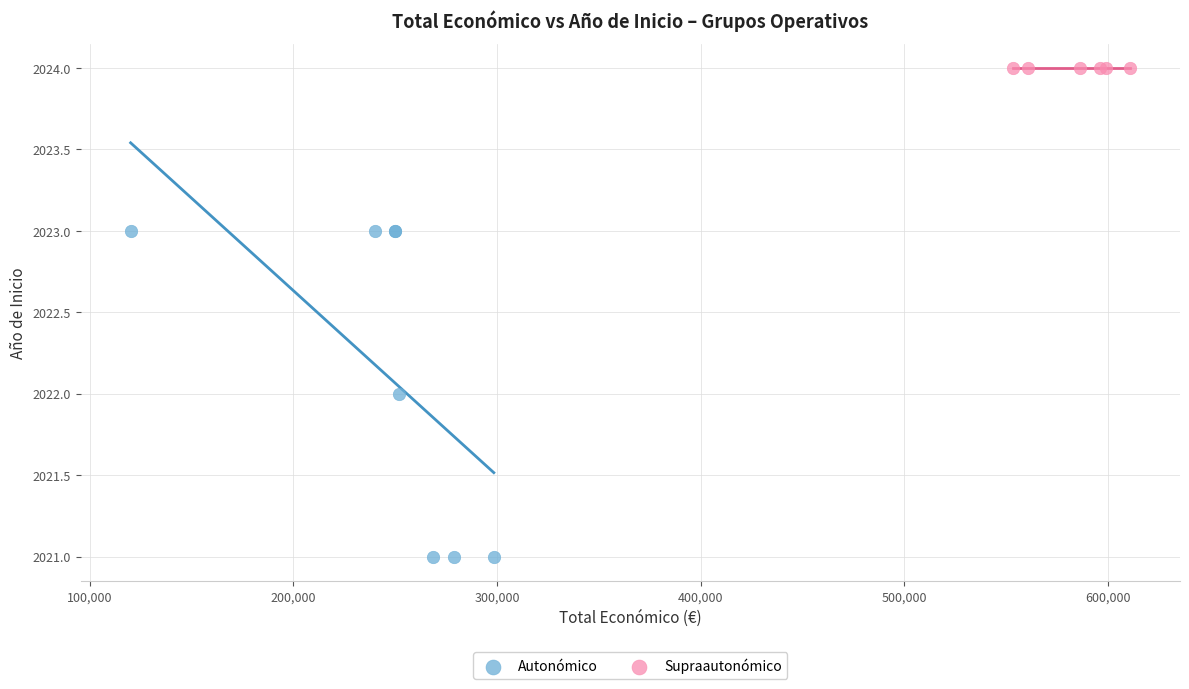

Which series contains the lowest Y value?

Autonómico